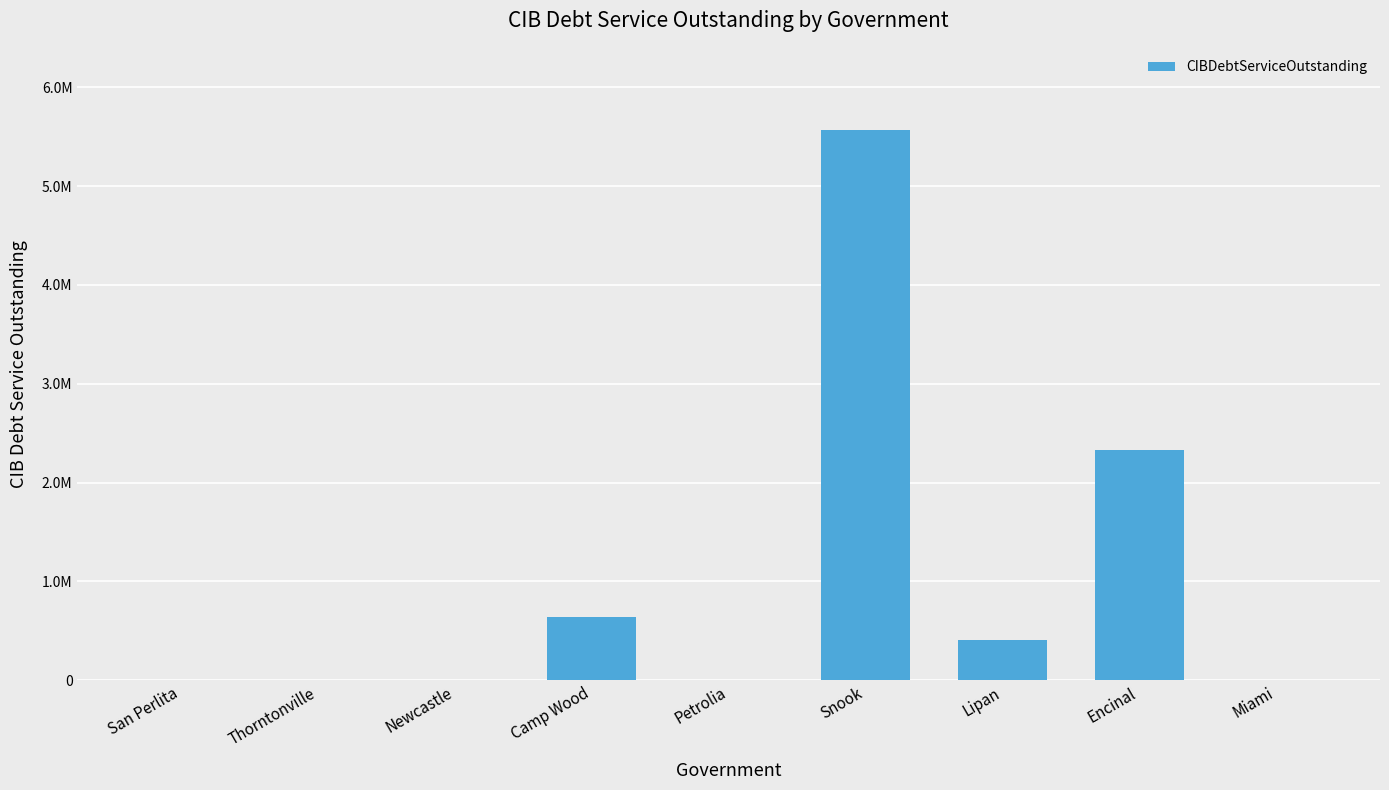

Are the bars horizontal?

No